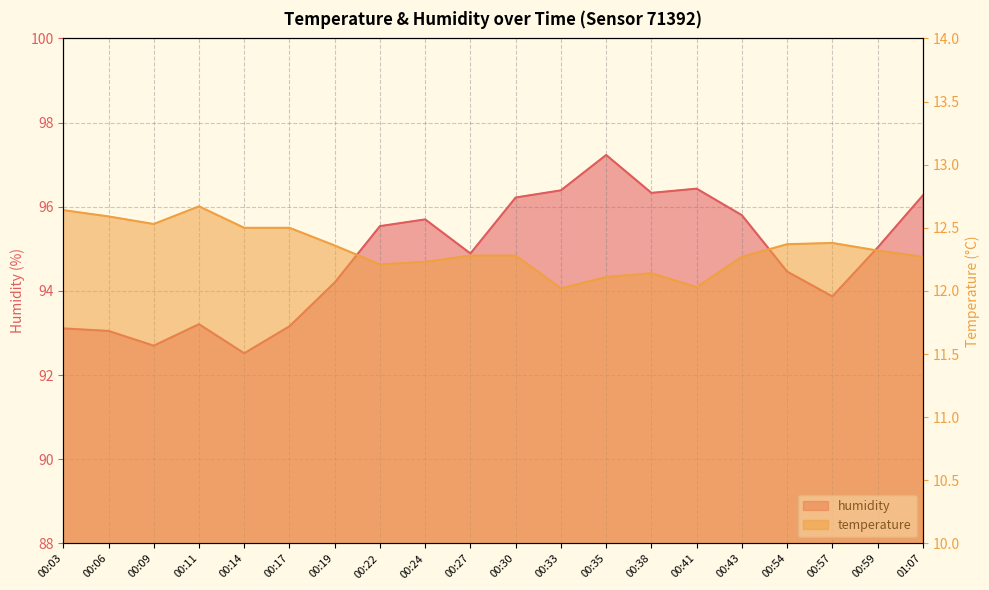

Which category has the lowest value in the temperature series?

00:33